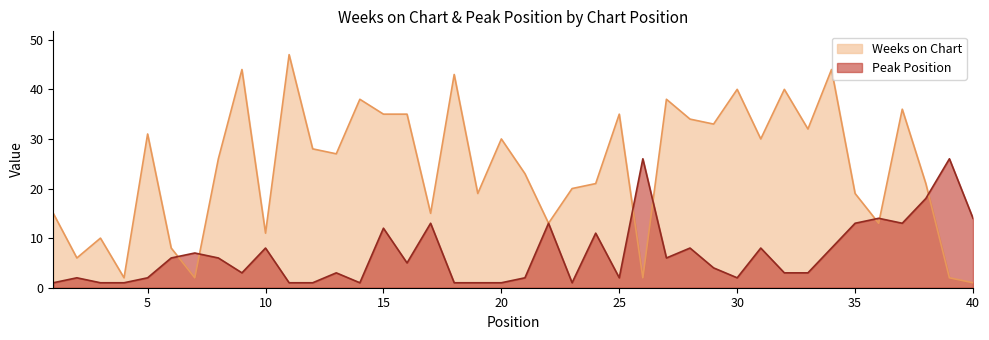

Rank the series at 17 from highest to lowest value.

Weeks on Chart, Peak Position